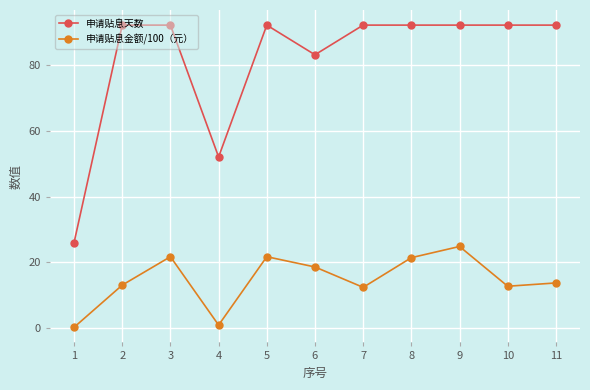

What is the value of the 申请贴息金额/100（元） point at the 7th from the left?

12.4